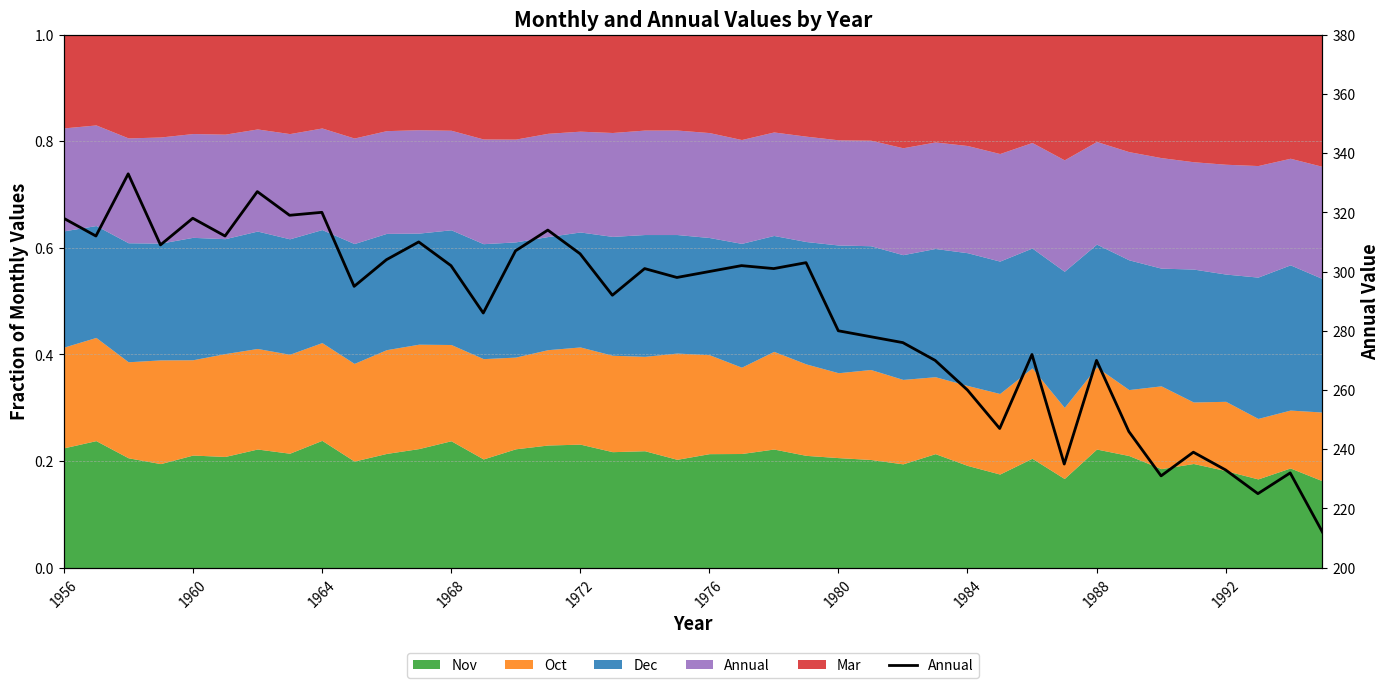

The chart shows a value of 511 at 1980. True or false?

False